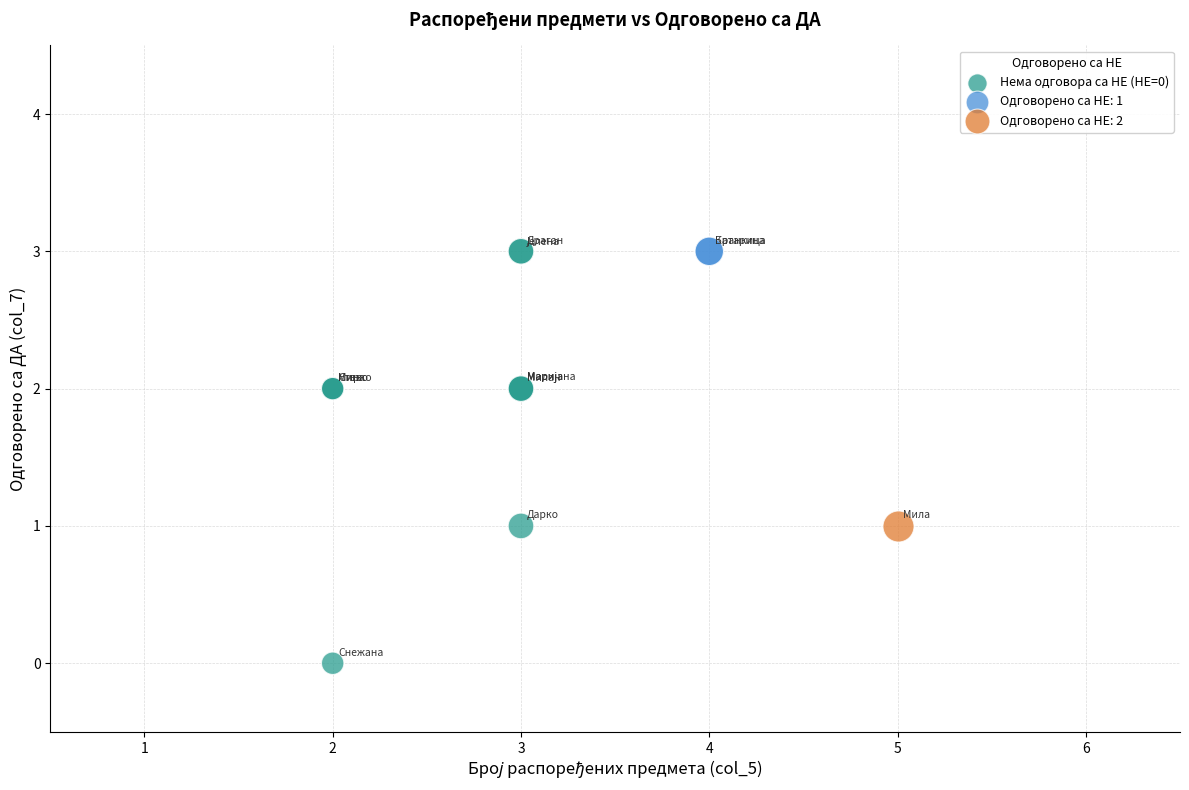

What are all the series names shown in the legend?

Нема одговора са НЕ (НЕ=0), Одговорено са НЕ: 1, Одговорено са НЕ: 2